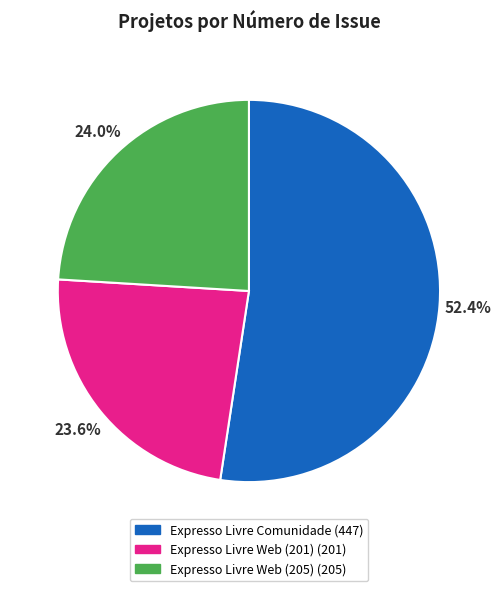

The Expresso Livre Comunidade slice represents 52% of the pie. True or false?

True